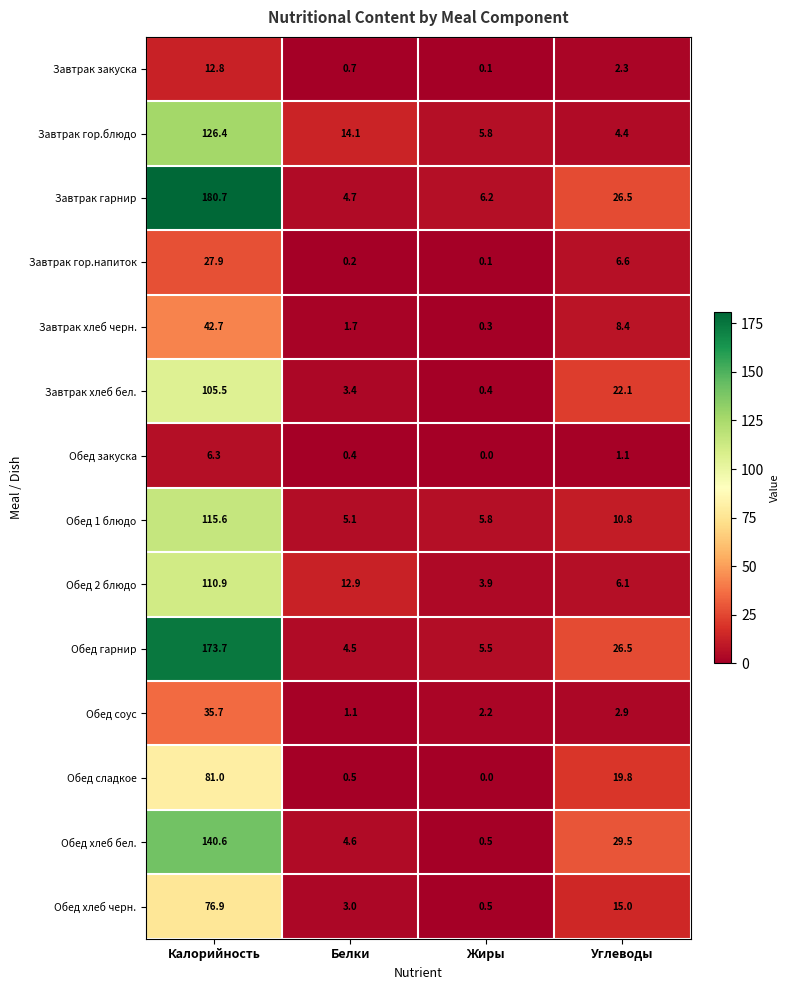

Which series has the largest range (max minus min)?

Завтрак гарнир